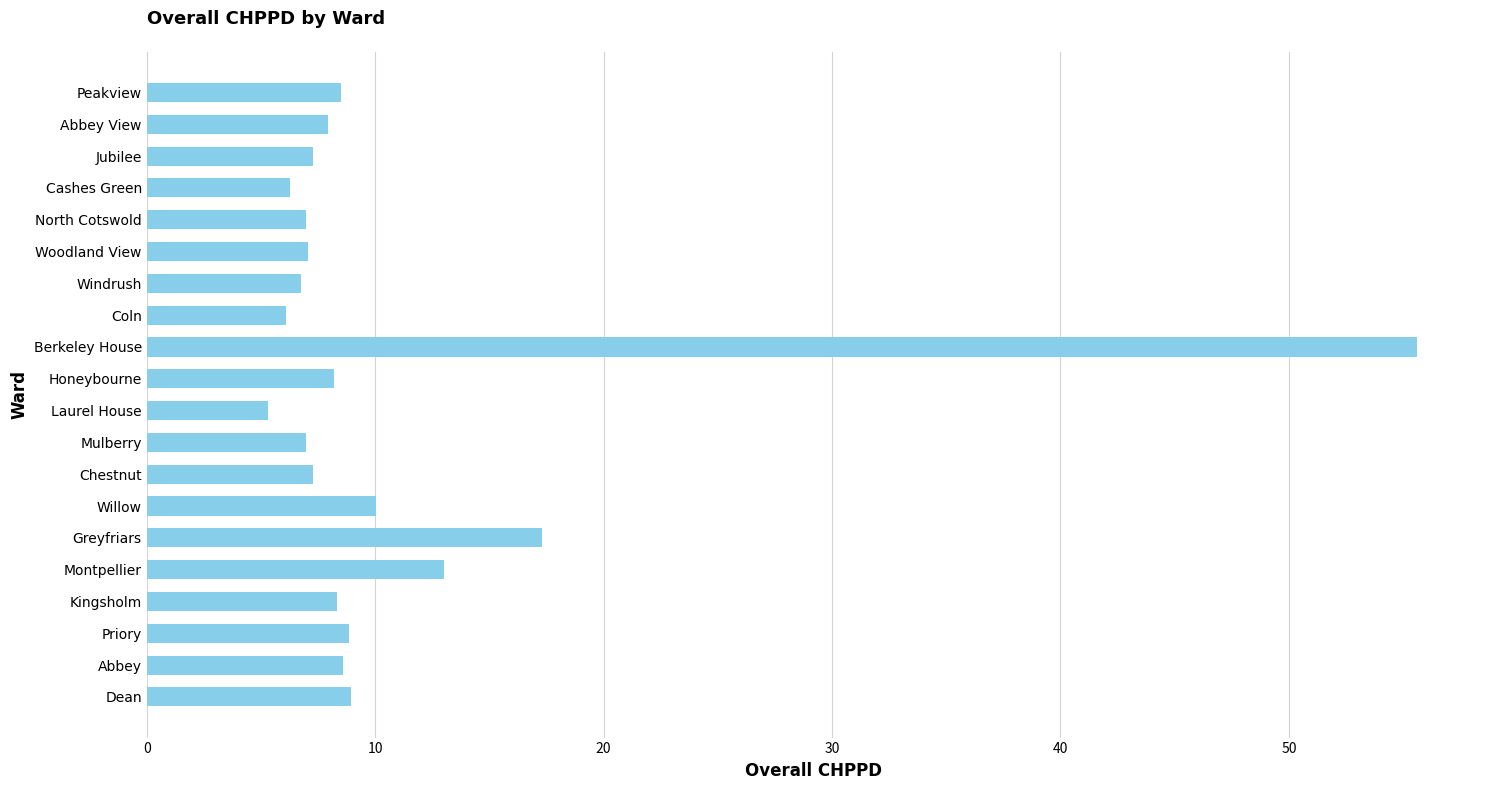

How many series are shown in this chart?

1